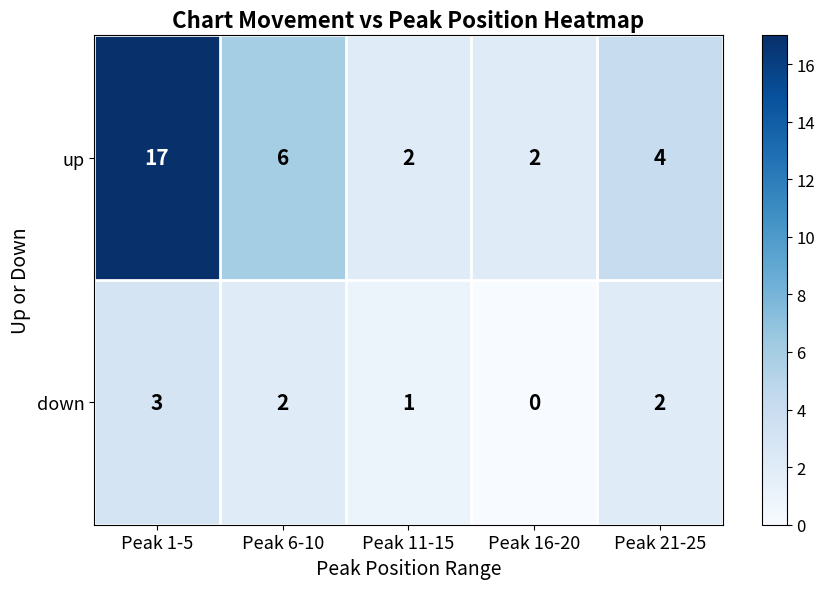

Count the number of categories in the chart.

5